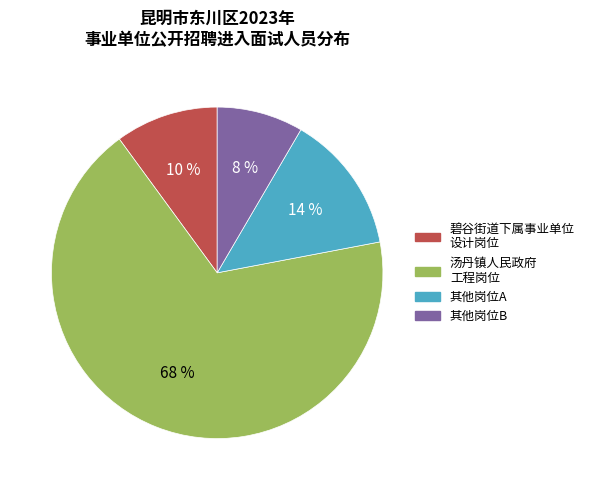

To the nearest percent, what is the average slice percentage?

25%